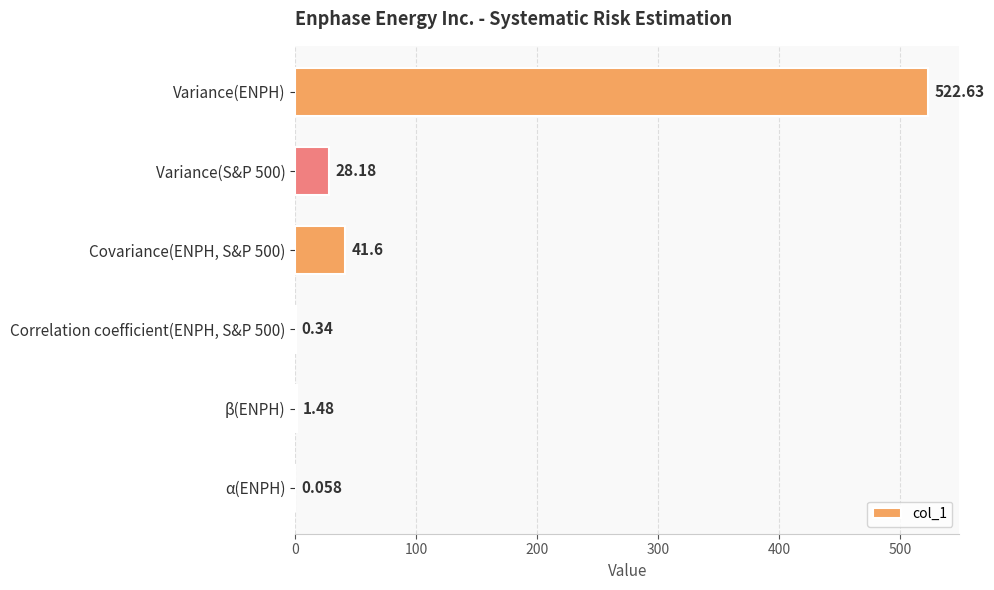

Between Variance(ENPH) and Covariance(ENPH, S&P 500), which is larger?

Variance(ENPH)